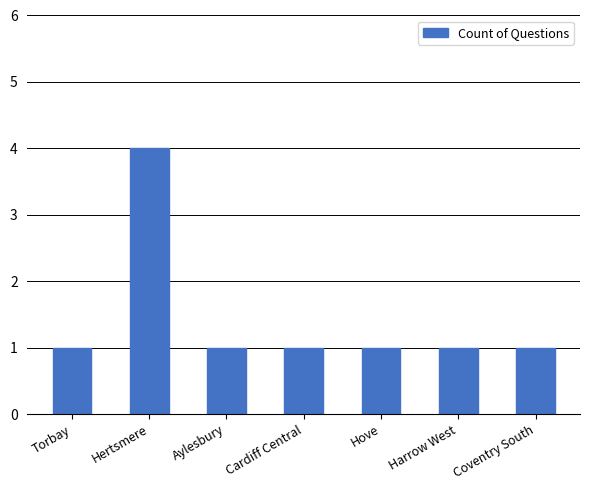

What is the greatest value displayed?

4